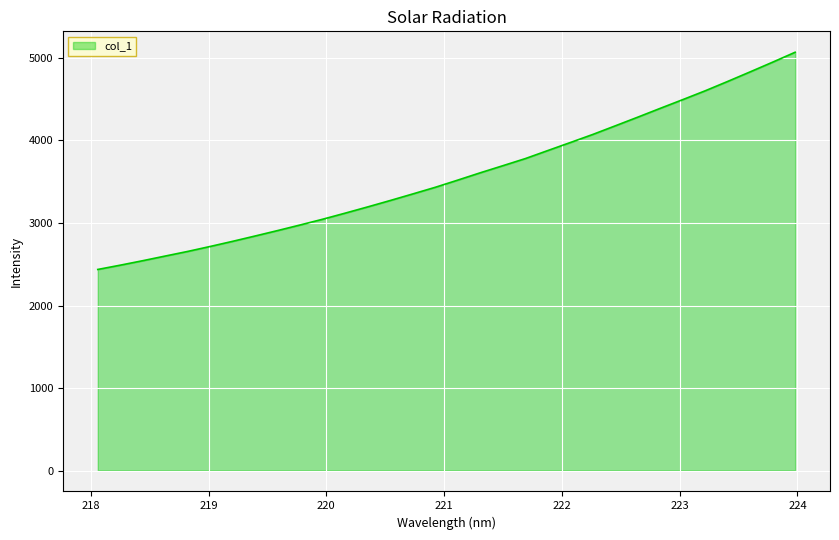

What is the smallest value displayed?

2436.9